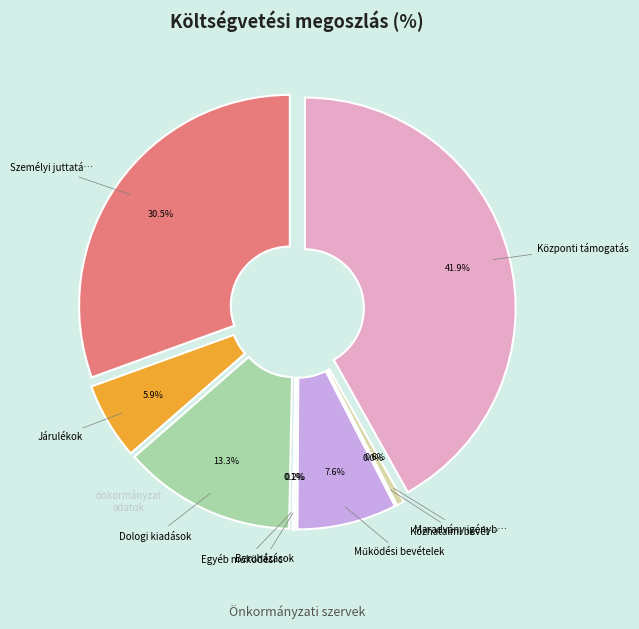

Combined, do Személyi juttatások and Központi támogatás account for over 50%?

Yes